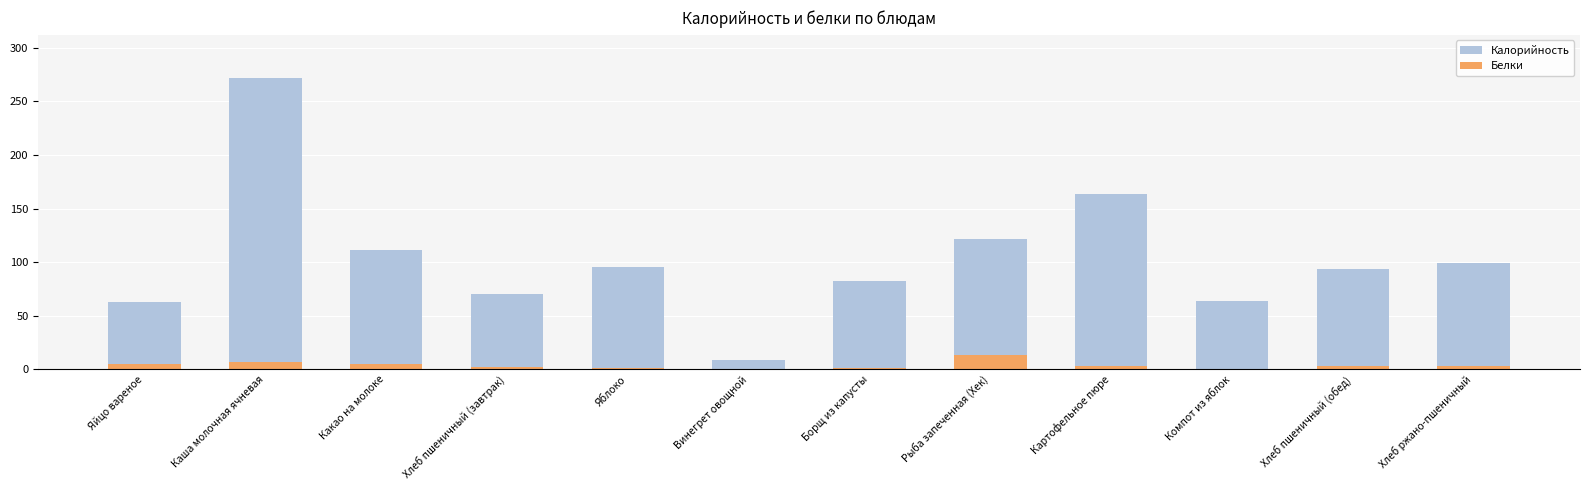

What is the difference between the highest and lowest values at Каша молочная ячневая?

264.3